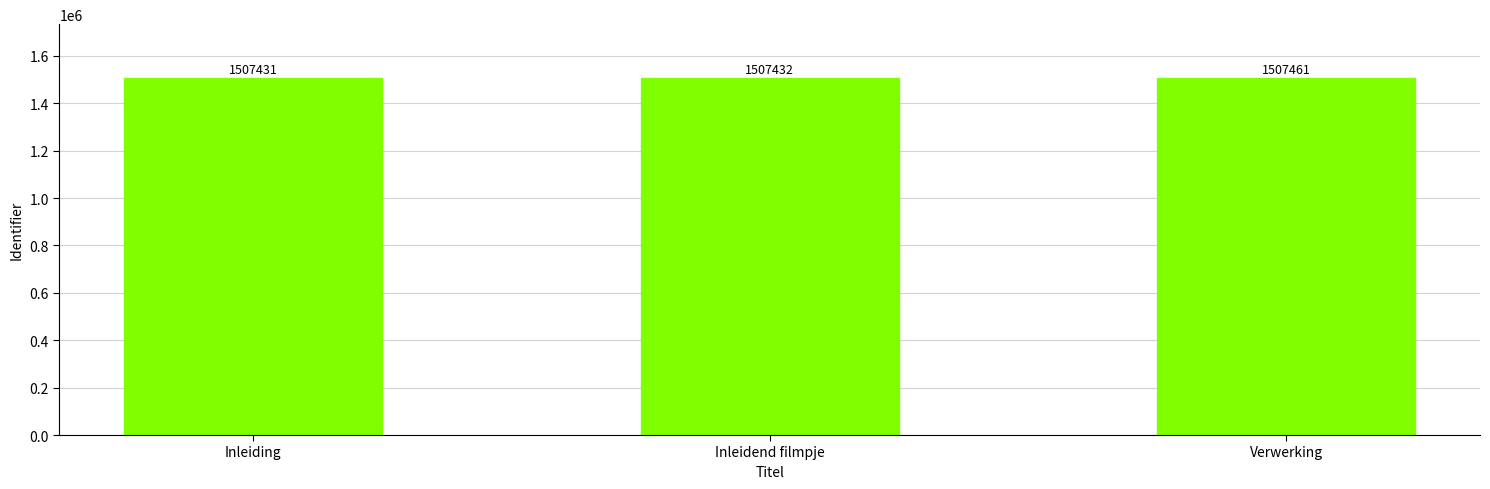

Which has a higher value, Inleiding or Inleidend filmpje?

Inleidend filmpje